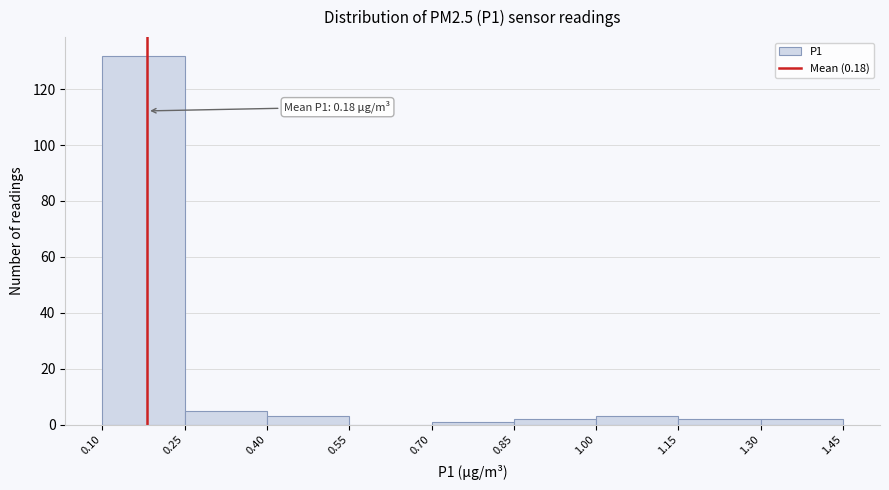

Over which range of the x-axis is the bar tallest?

0.10 to 0.25